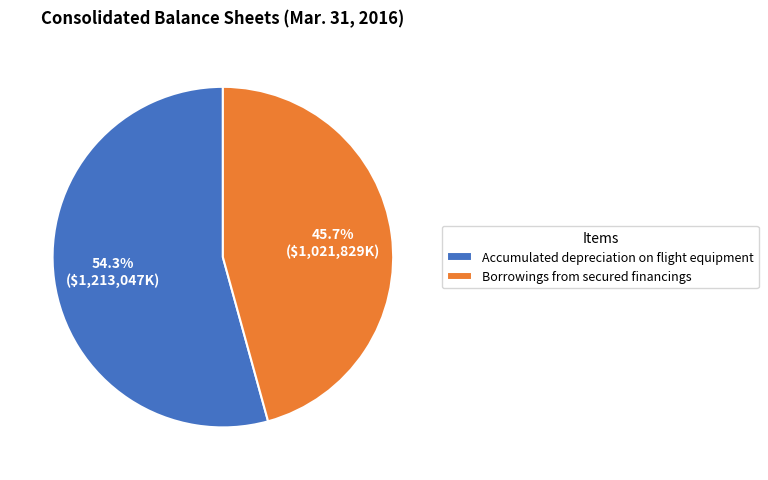

What percentage is NOT represented by Borrowings from secured financings?

54.3%